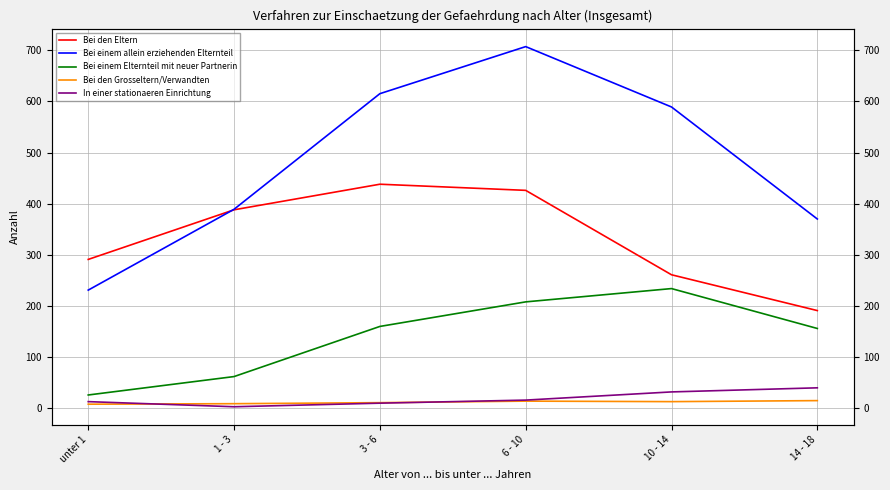

Where is the first local minimum for Bei den Grosseltern/Verwandten?

10 - 14